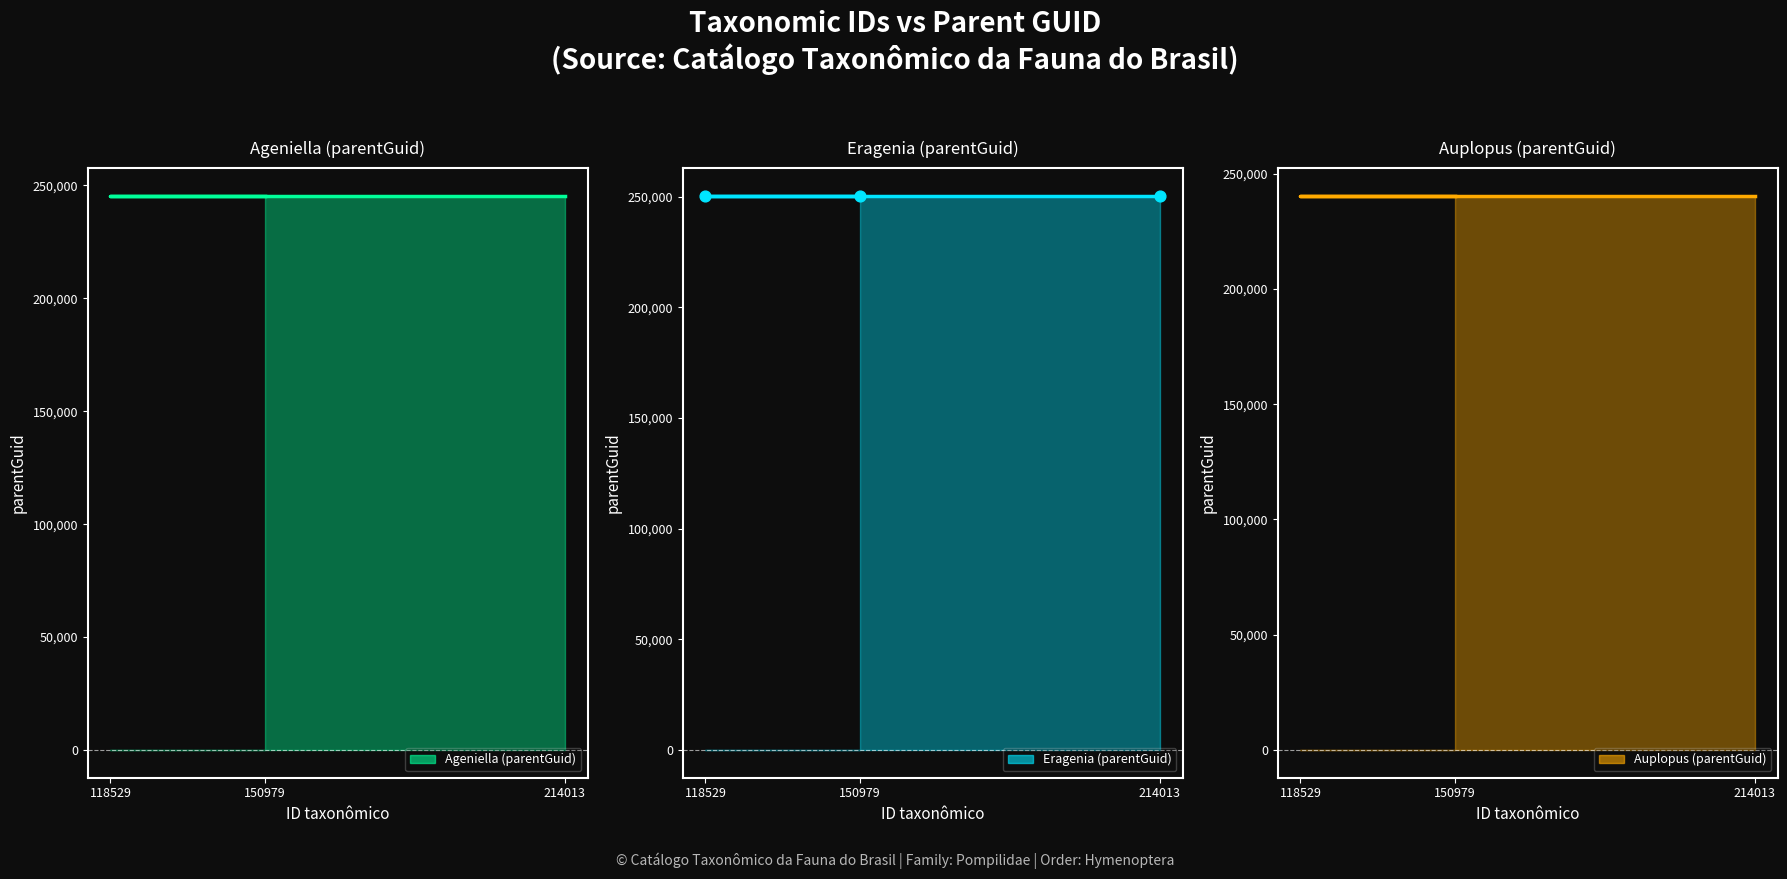

Which series reaches the maximum Y coordinate?

Eragenia (parentGuid)